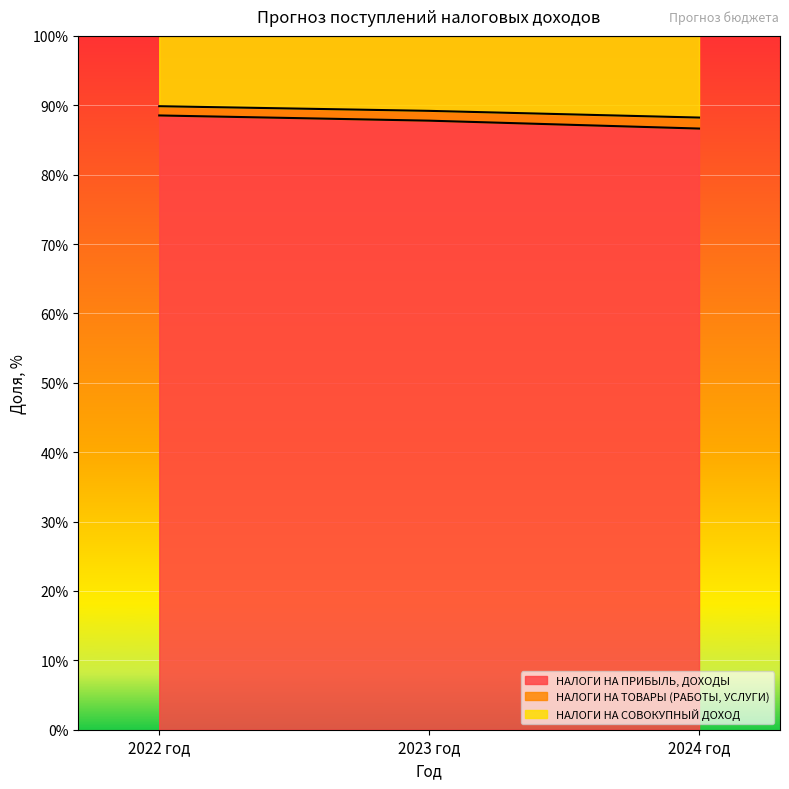

Does the chart display data point markers on the line(s)?

No